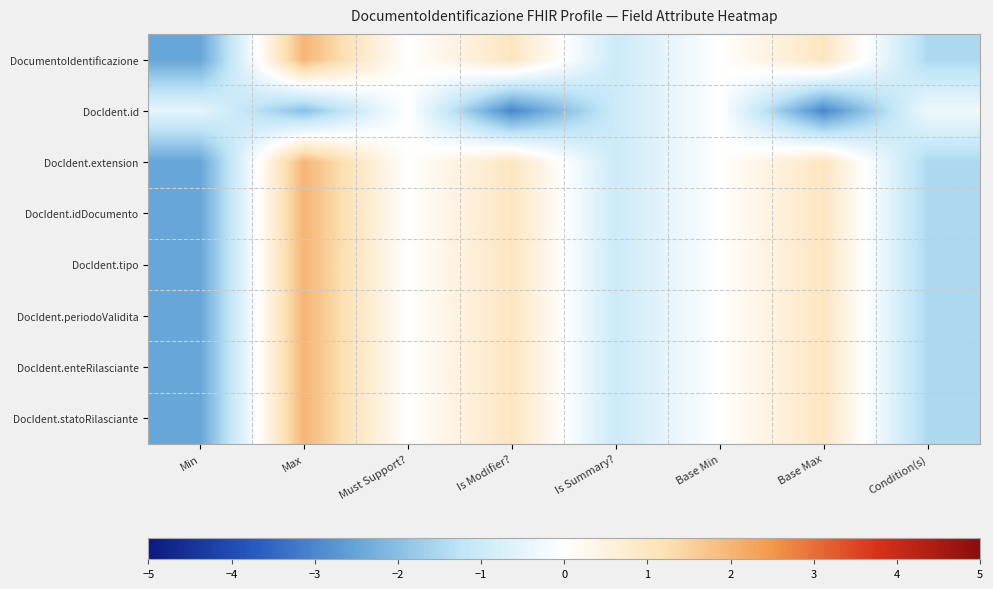

Rank the series by their maximum value, from lowest to highest.

DocIdent.id, DocumentoIdentificazione, DocIdent.extension, DocIdent.idDocumento, DocIdent.tipo, DocIdent.periodoValidita, DocIdent.enteRilasciante, DocIdent.statoRilasciante